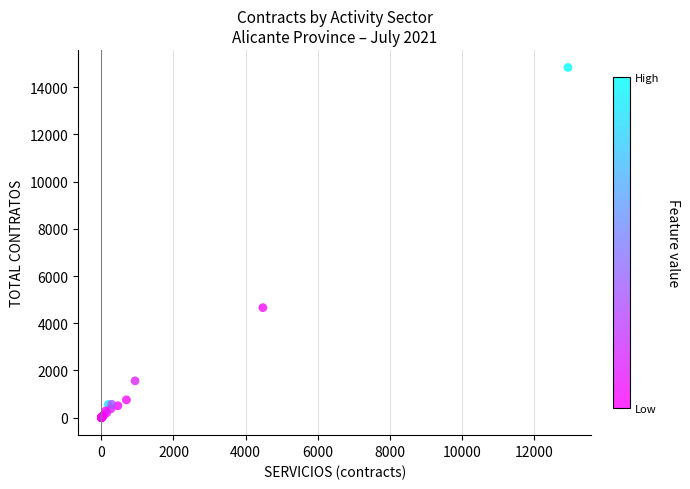

What Y value in the scatter plot is closest to 7420?

4662